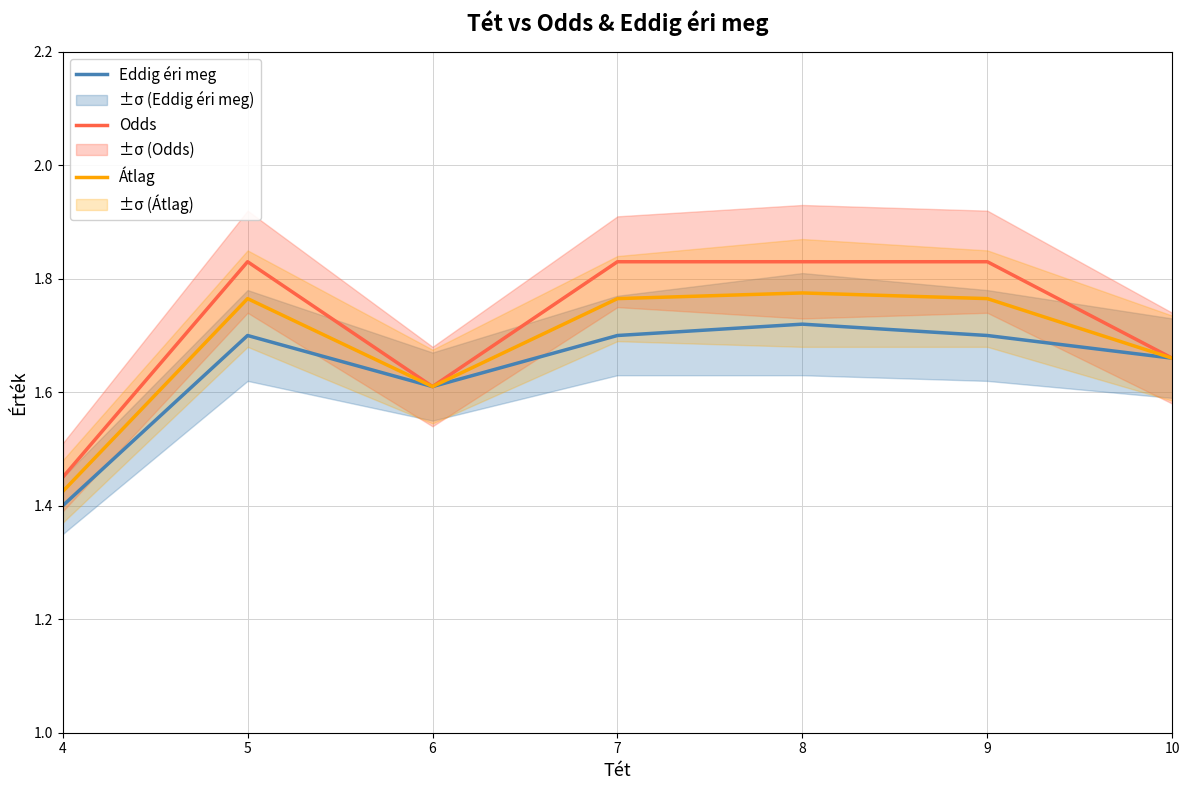

Count the Odds values in the range 1 to 2.

7